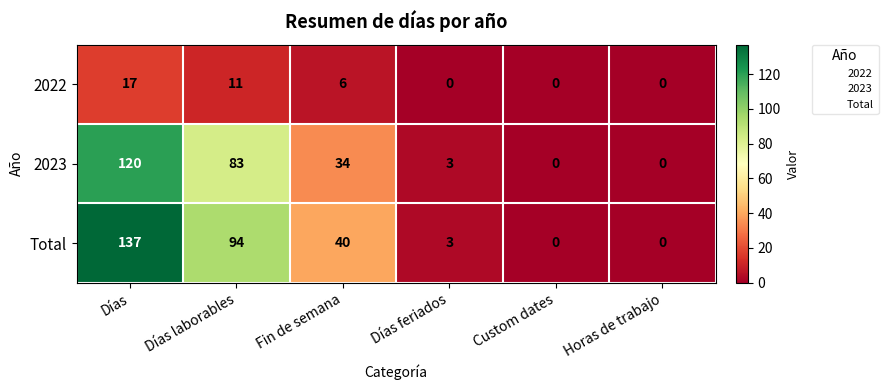

Which series has the largest total across all categories?

Total